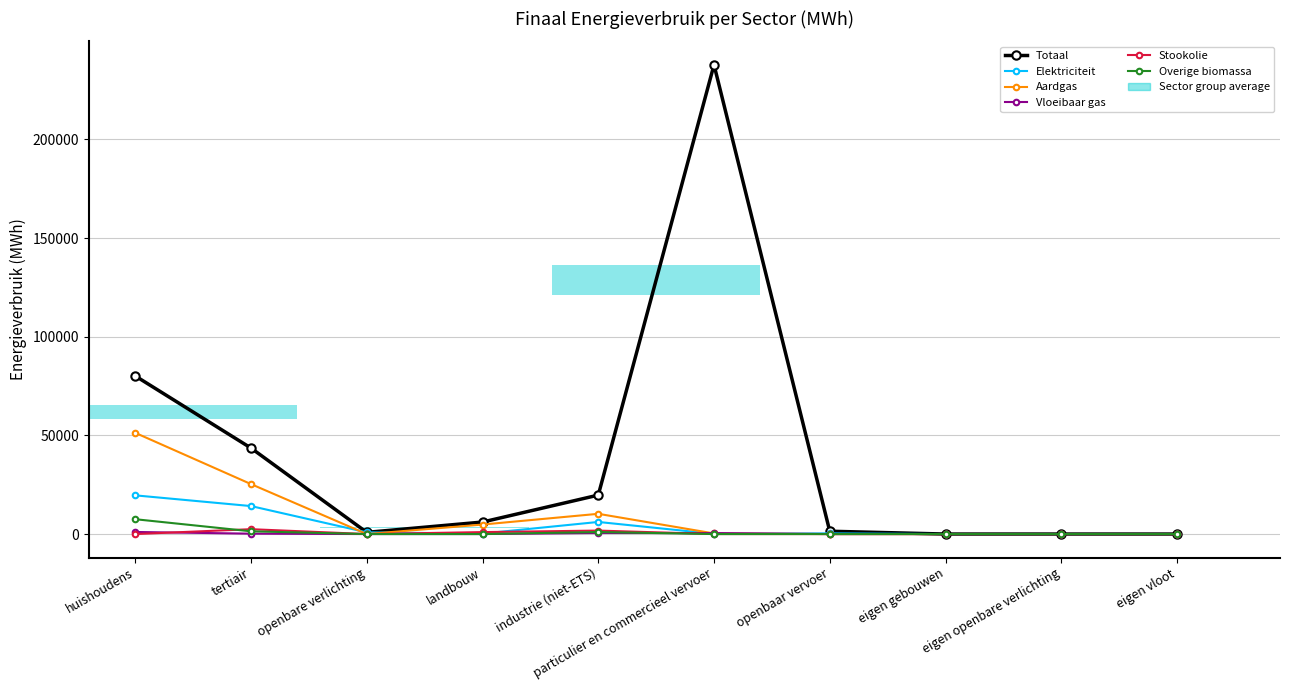

How many groups of bars are there?

10